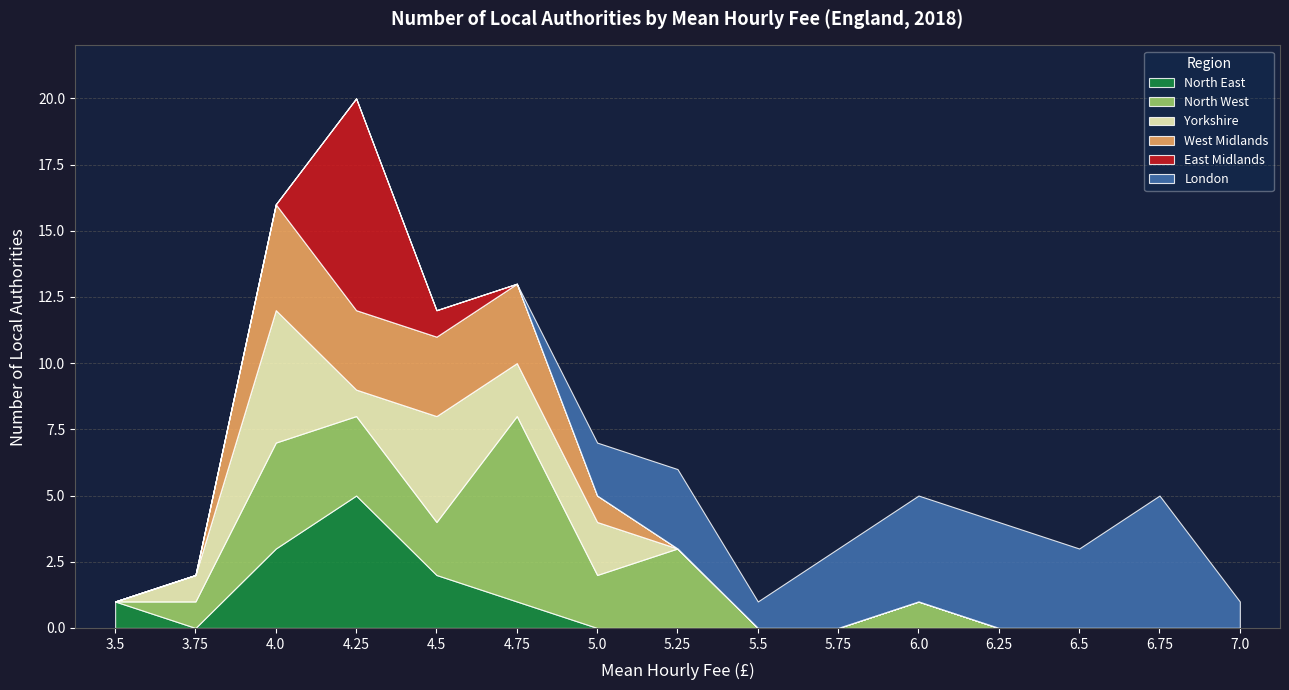

What is the difference between the Yorkshire values at 4.75 and 6.75?

2